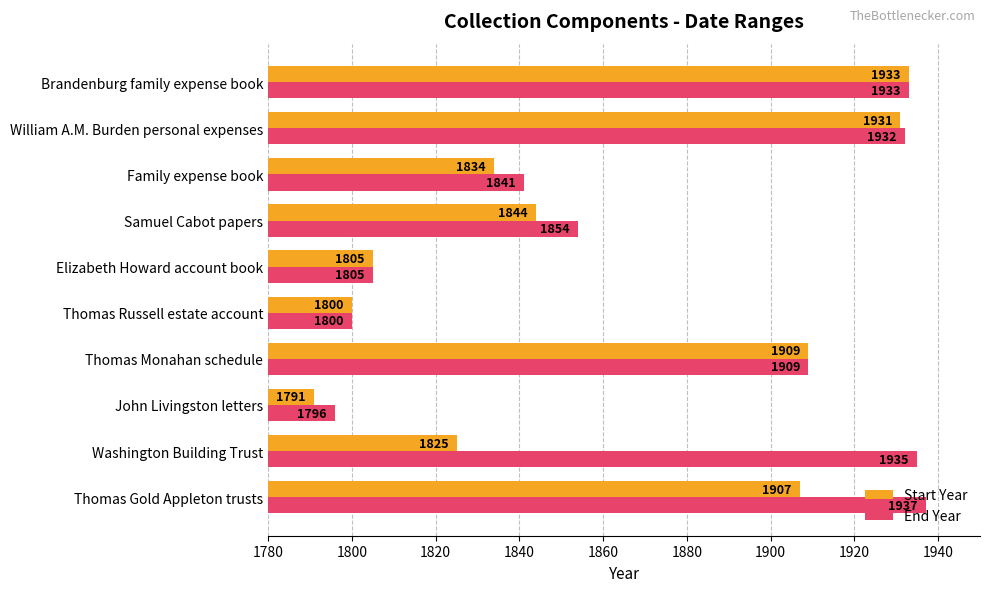

What is the difference between the highest and lowest values at Samuel Cabot papers?

10